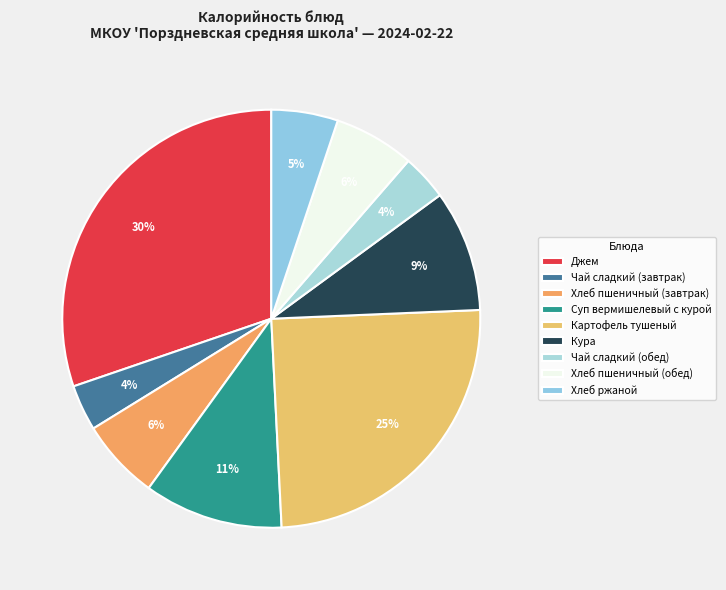

Between Хлеб пшеничный (обед) and Кура, which is larger?

Кура